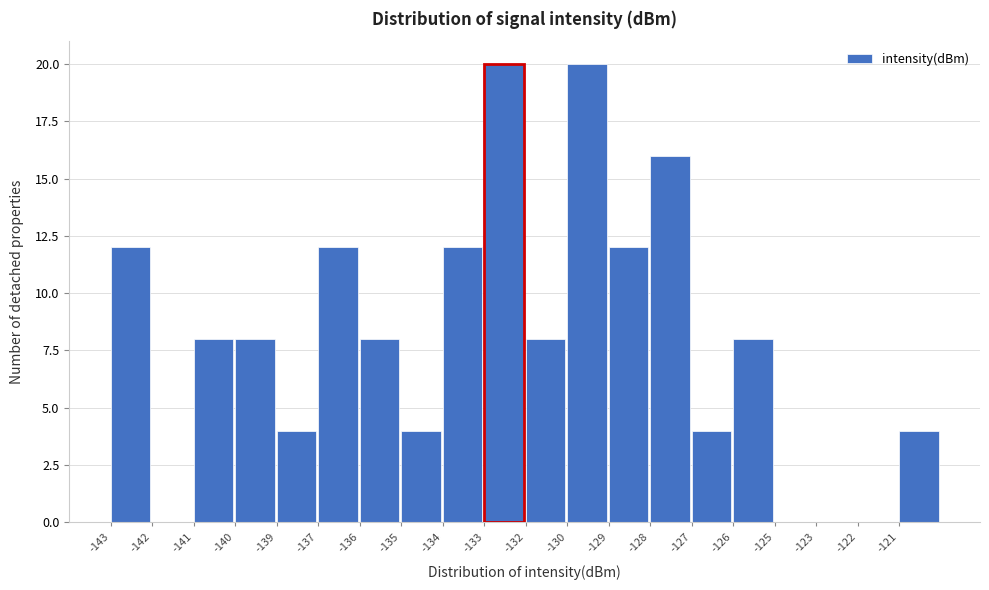

Reading right to left, list all the values displayed in this chart.

-121=4	-122=0	-123=0	-125=0	-126=8	-127=4	-128=16	-129=12	-130=20	-132=8	-133=20	-134=12	-135=4	-136=8	-137=12	-139=4	-140=8	-141=8	-142=0	-143=12